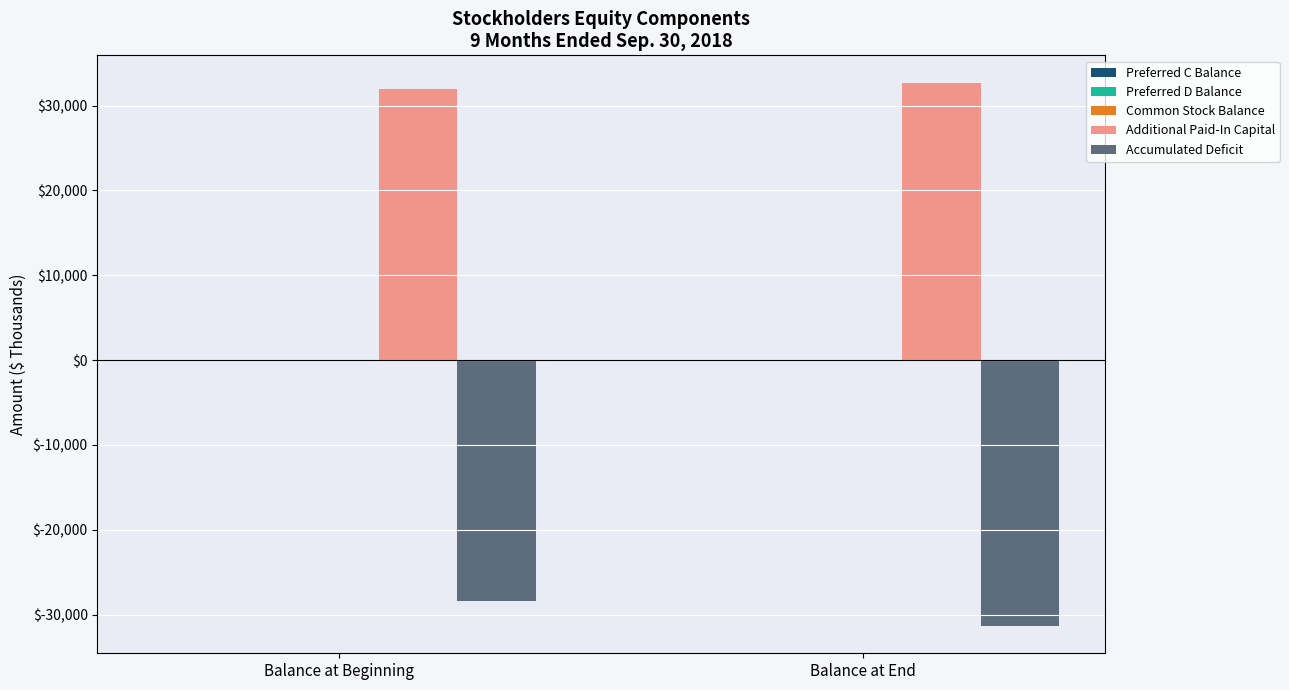

What is the maximum value shown in the chart?

32719